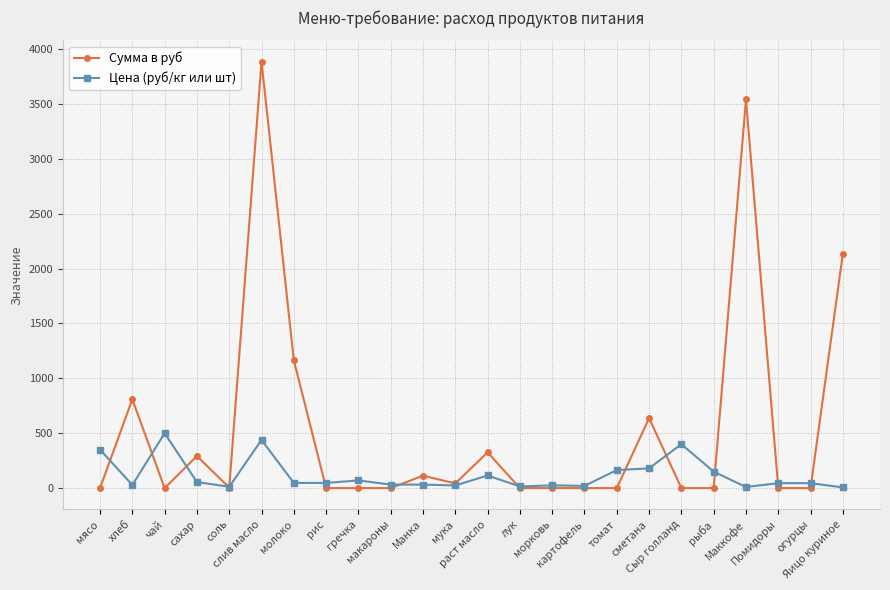

Which series has the largest total across all categories?

Сумма в руб